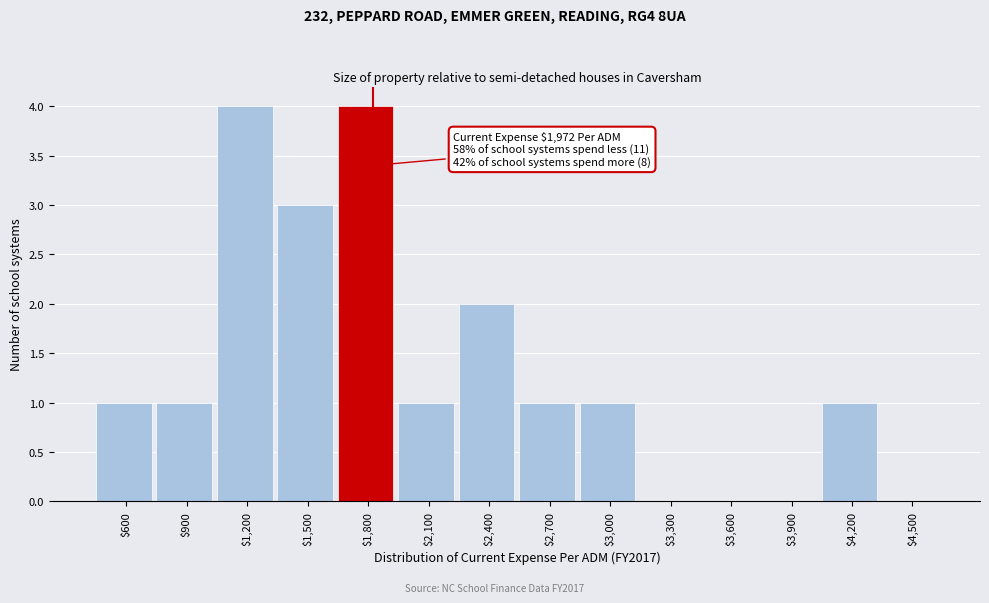

What is the greatest value displayed?

4